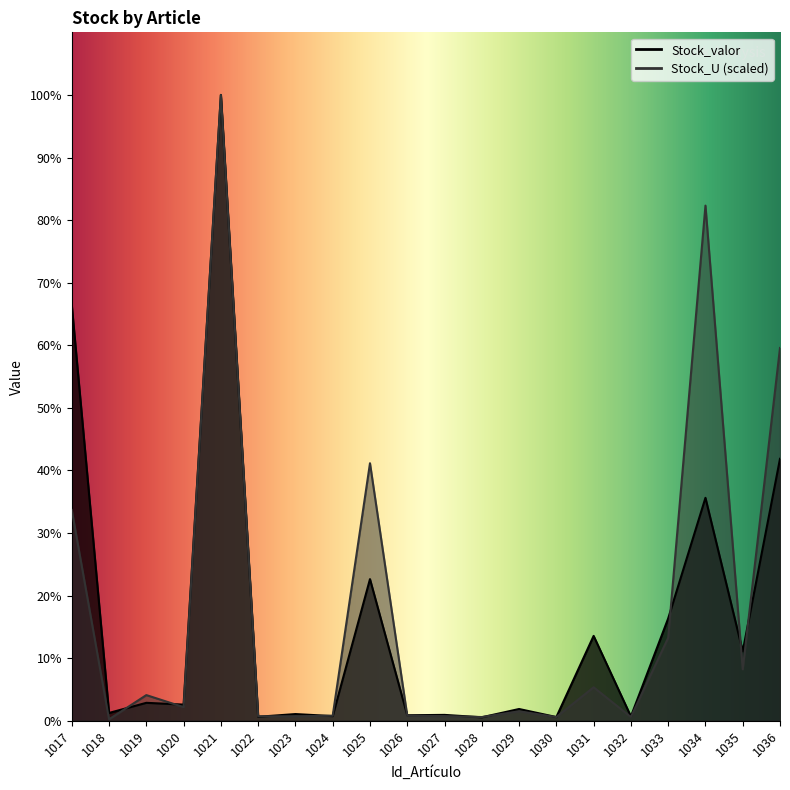

Which series ends up on top after the final intersection of Stock_U and Stock_valor?

Stock_U